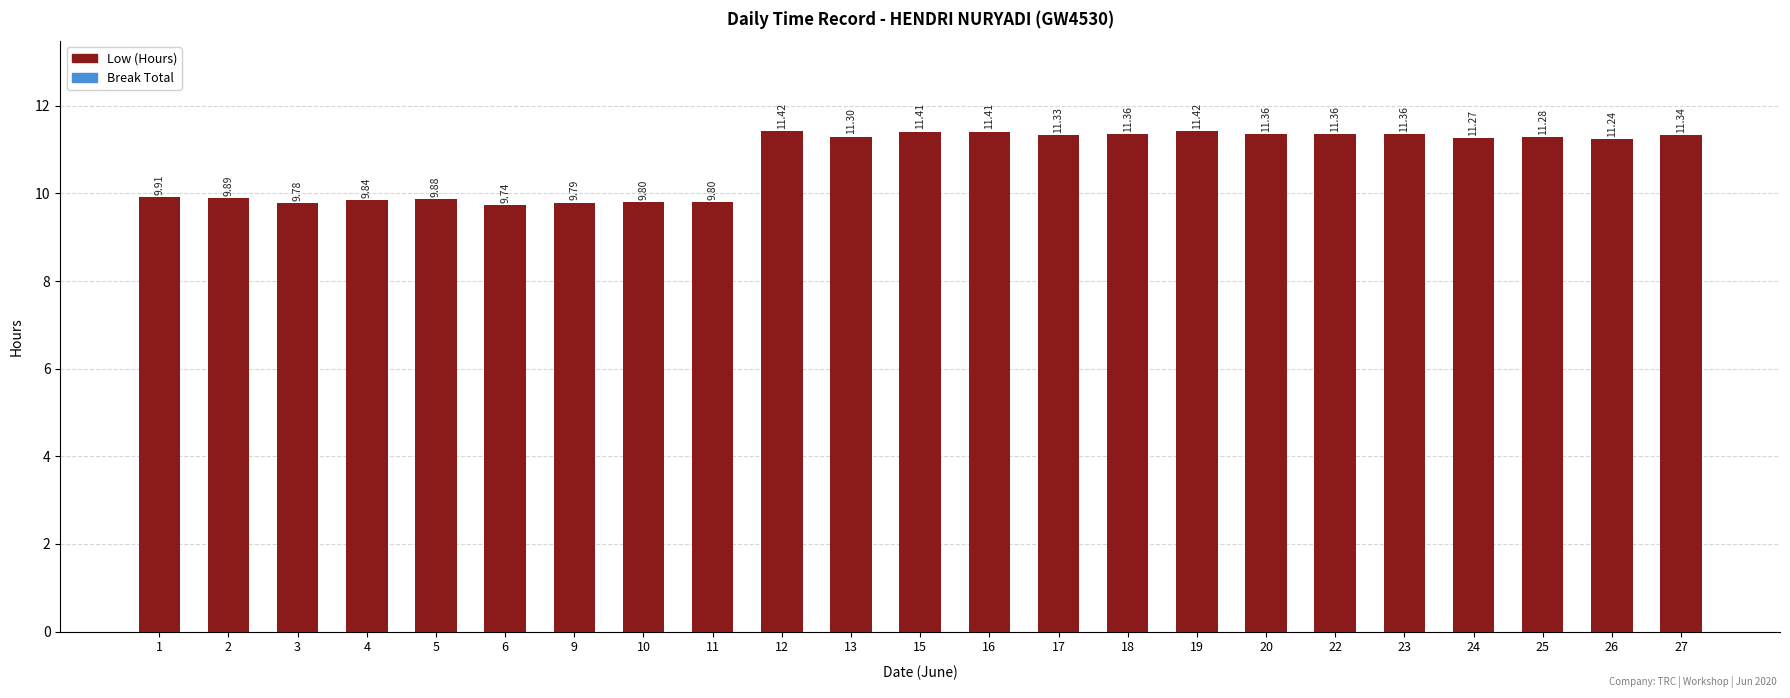

What is the average value?

10.8